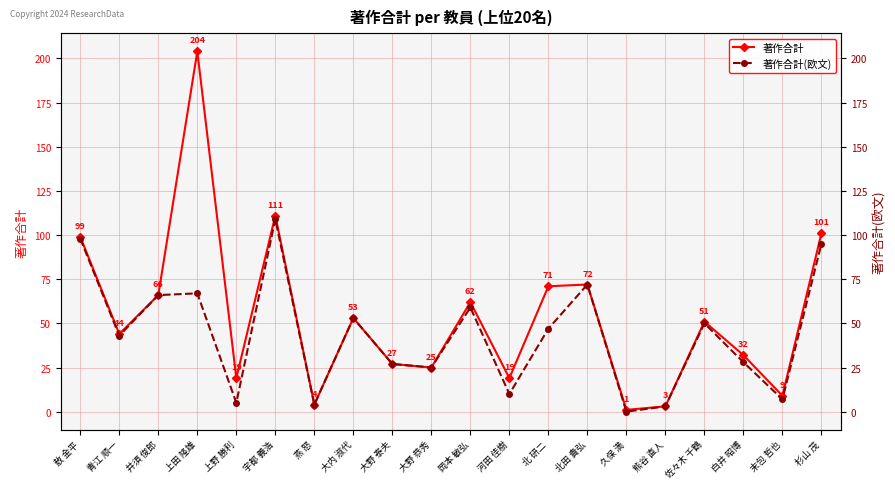

True or false: 著作合計(欧文) and 著作合計 cross at least once.

False